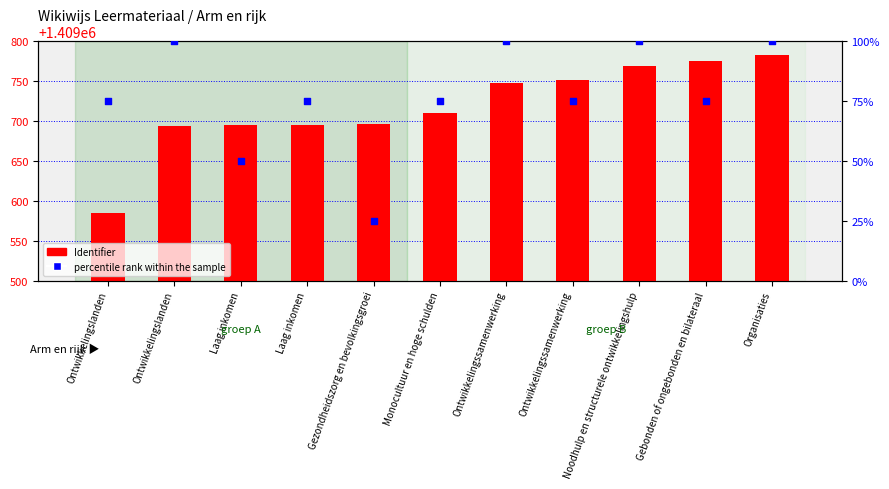

Which series has the largest total across all categories?

Identifier